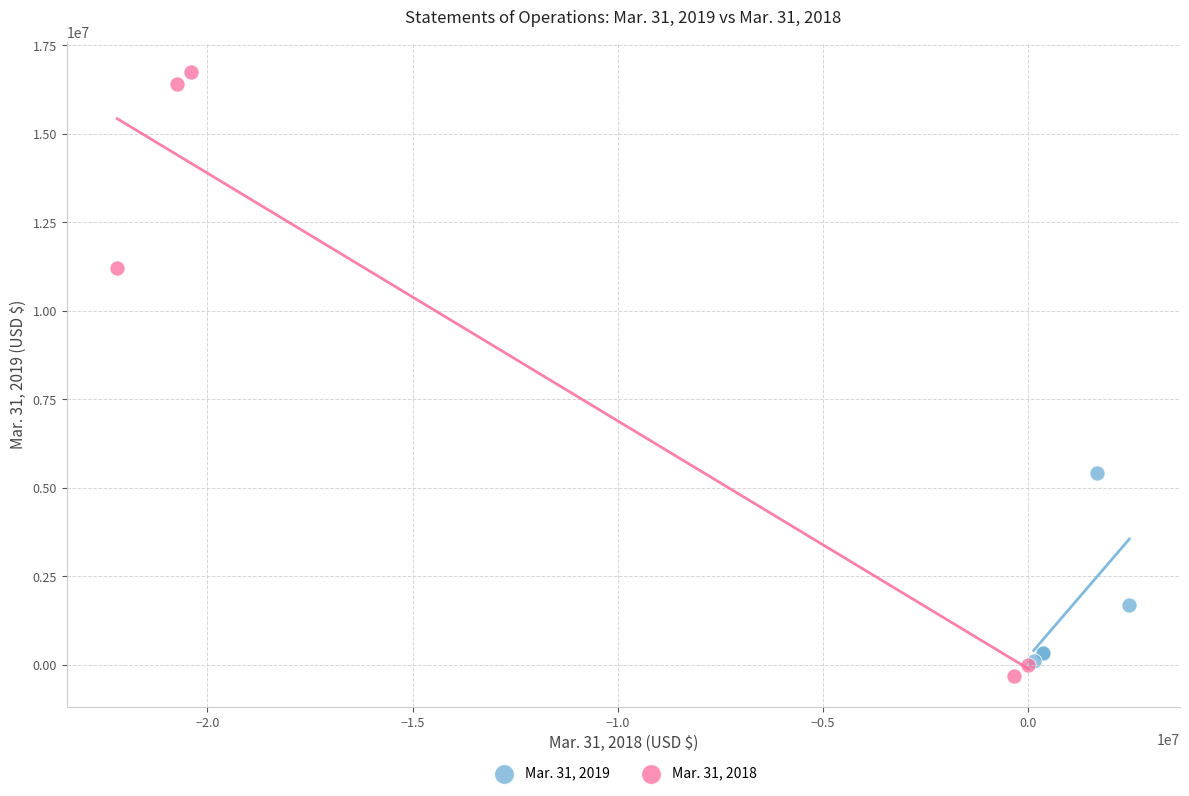

Which series has the largest Y range (max minus min)?

Mar. 31, 2018